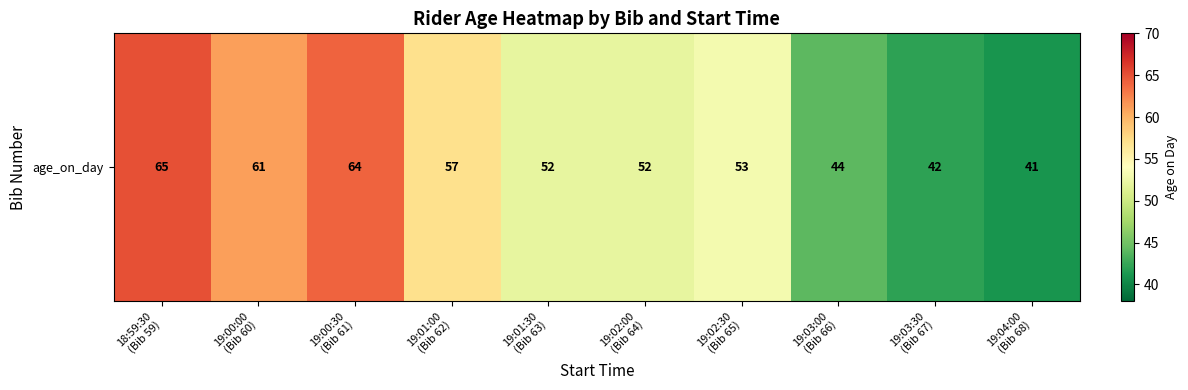

How many values are below 53?

5